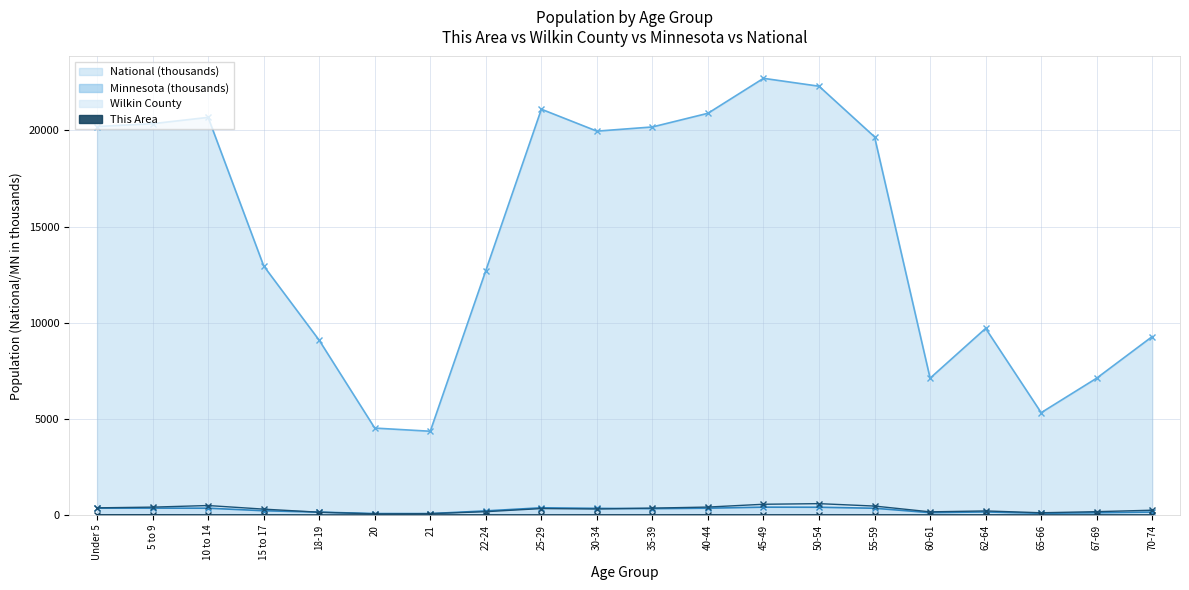

What is the label of the 11th point from the right?

30-34